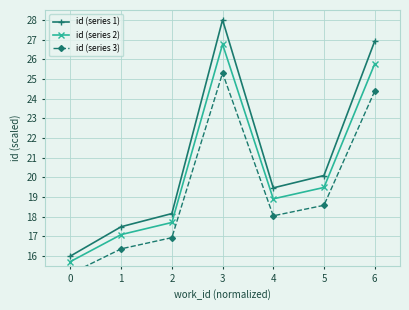

The value of id (series 3) at 6 is 24.4. True or false?

True